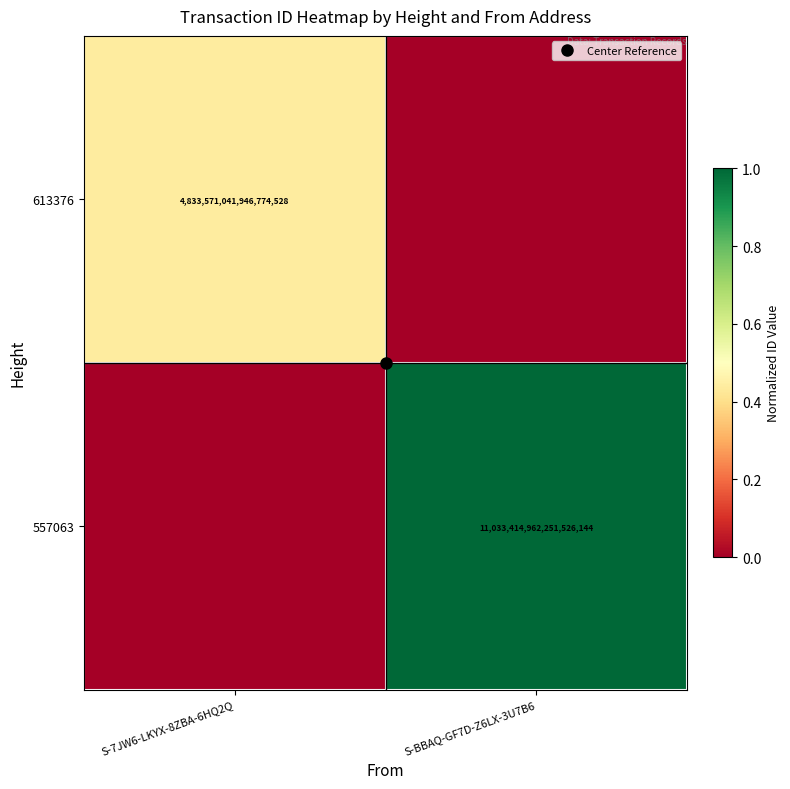

At how many categories does at least one series exceed 0?

2